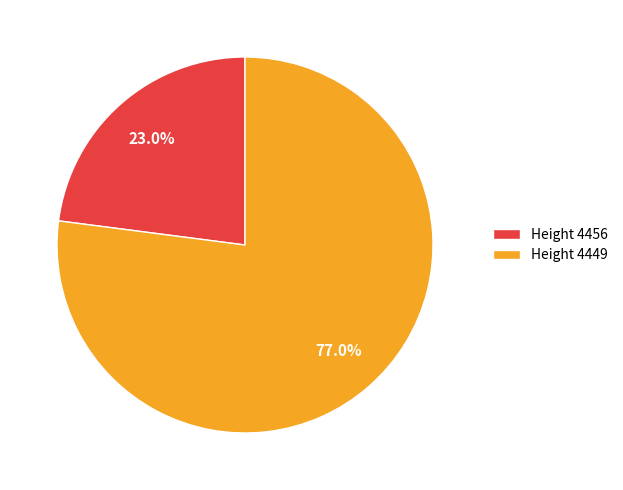

Approximately how many times larger is the value at Height 4456 compared to Height 4449?

0.3